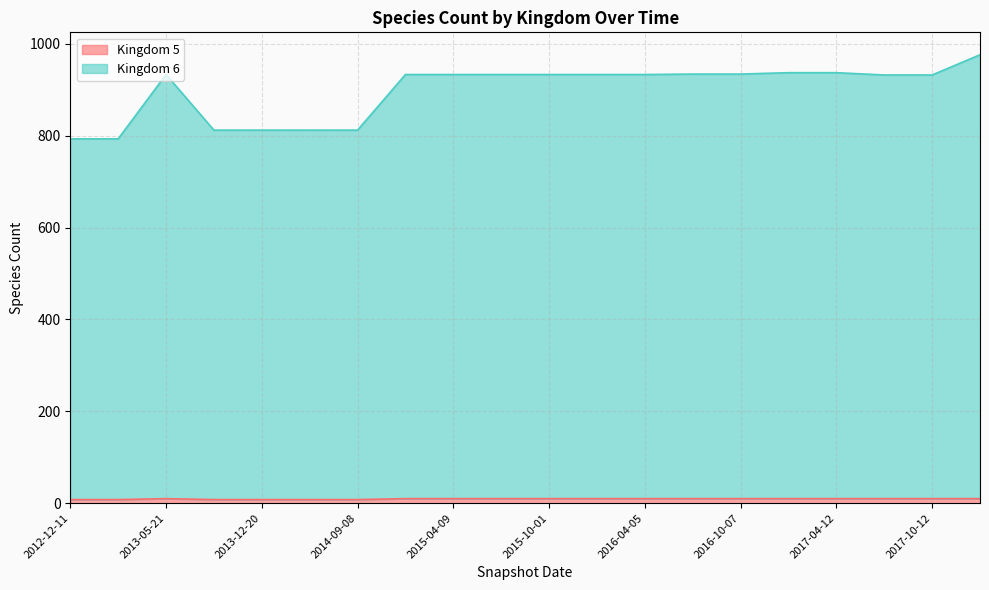

At how many categories does at least one series exceed 881?

14